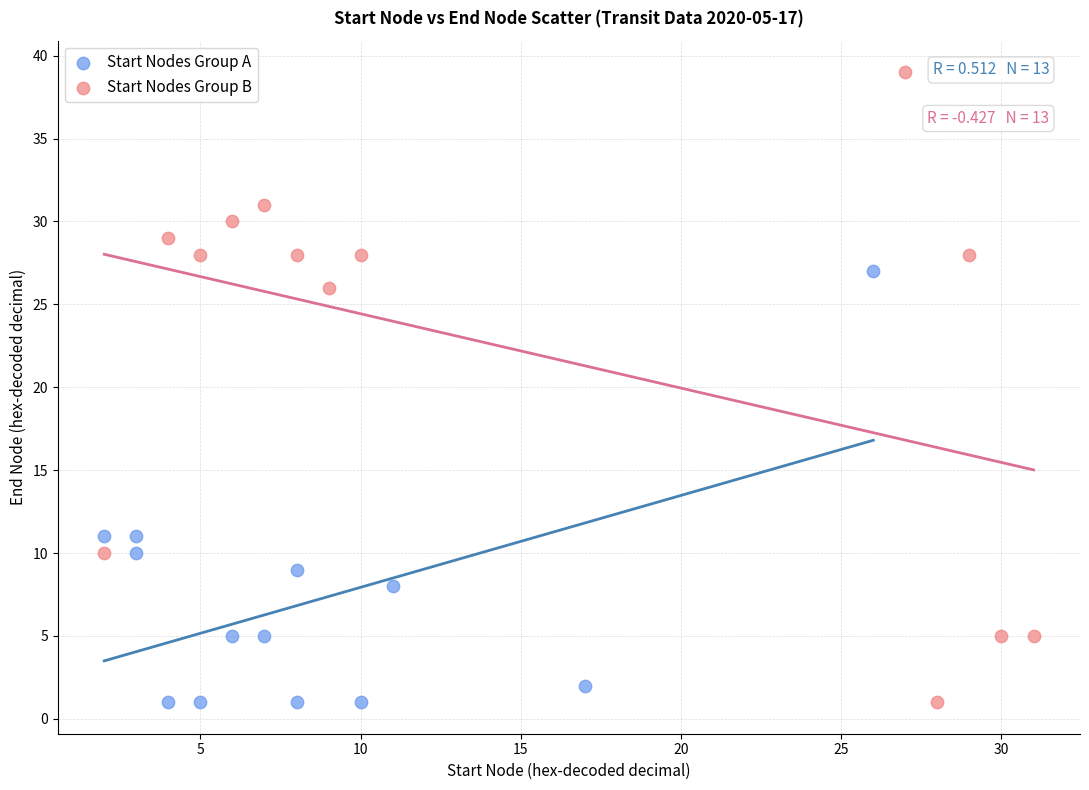

What are all the series names shown in the legend?

Start Nodes Group A, Start Nodes Group B